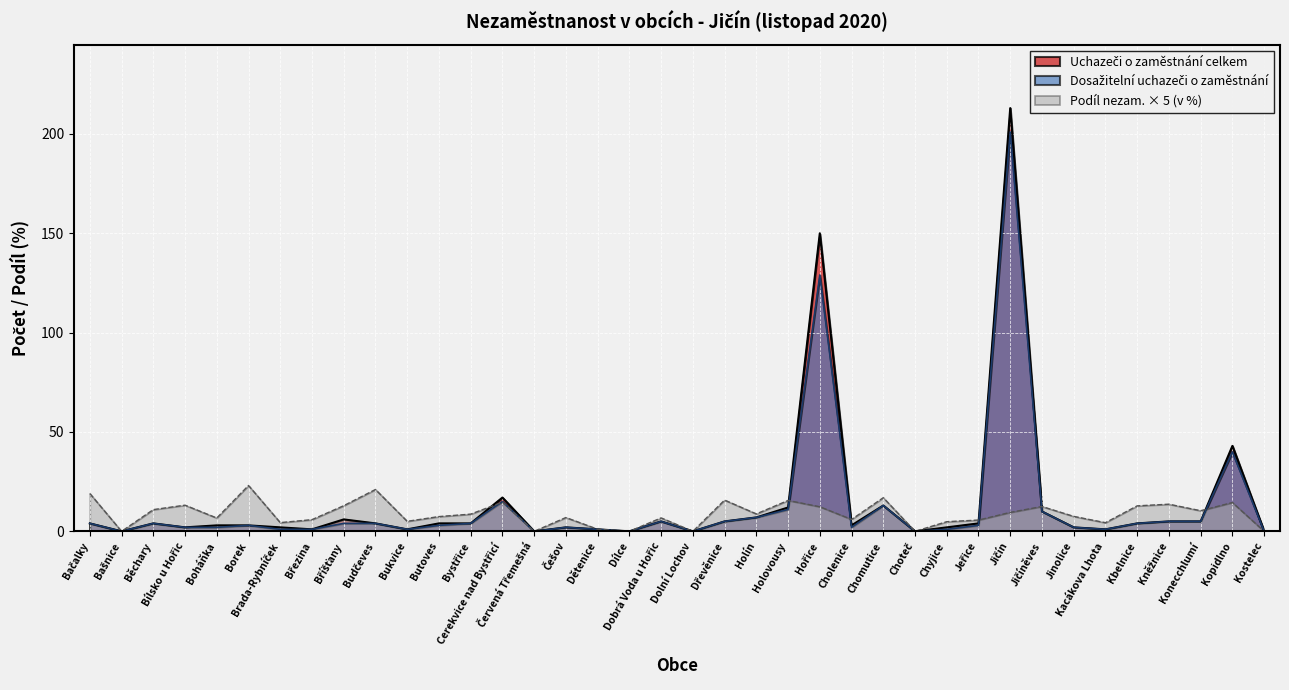

True or false: Dosažitelní uchazeči o zaměstnání and Uchazeči o zaměstnání celkem cross at least once.

False